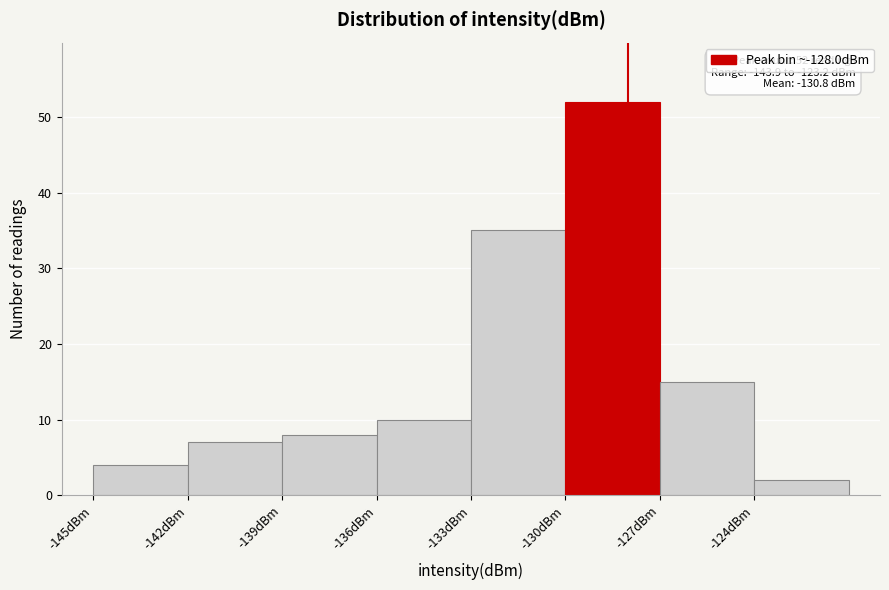

Over which range of the x-axis is the bar tallest?

-130 to -127